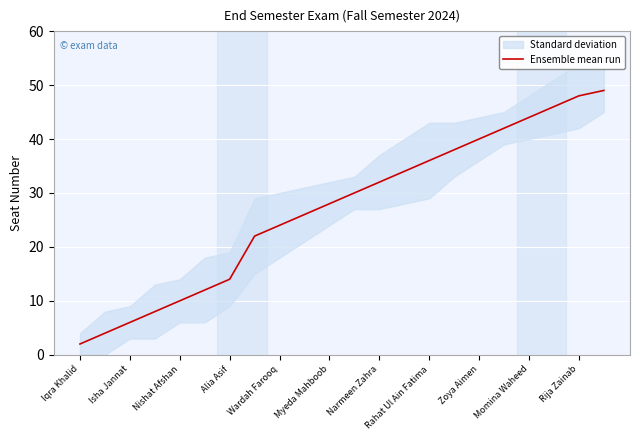

What is the value of the 20th point from the left?

46